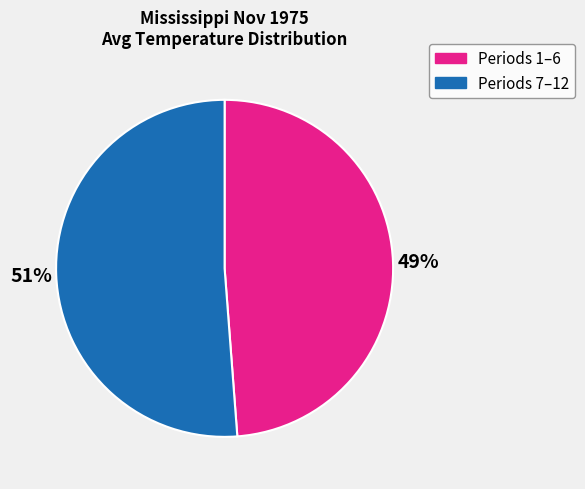

To the nearest percent, what is the average slice percentage?

50%